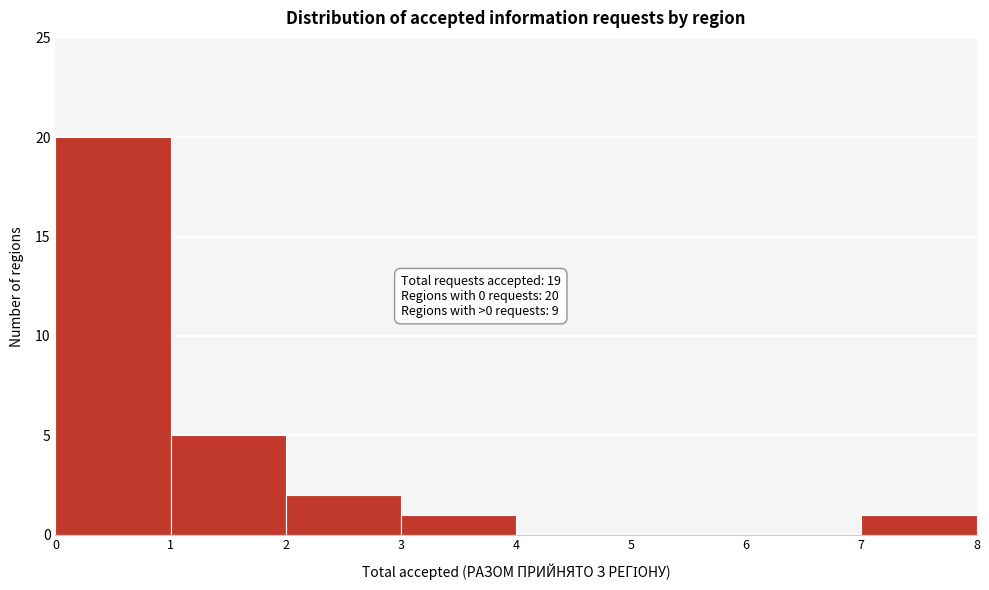

Over which range of the x-axis is the bar tallest?

0 to 1